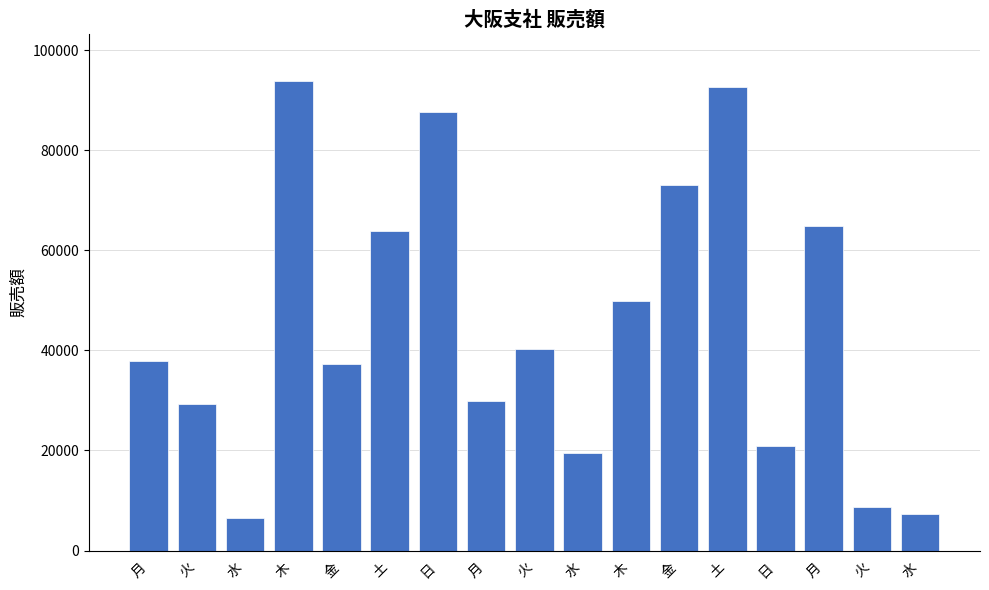

How many bars are there in total?

17